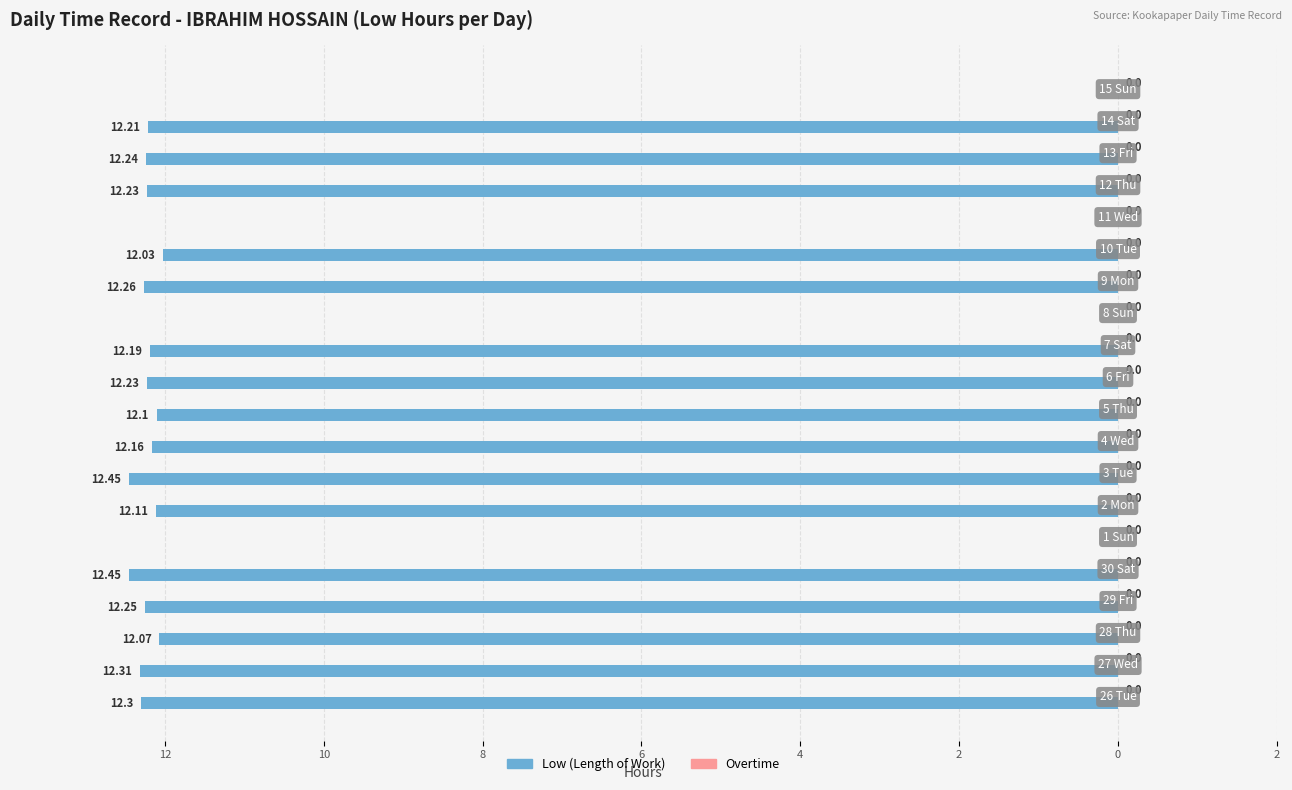

Are the bars horizontal?

Yes